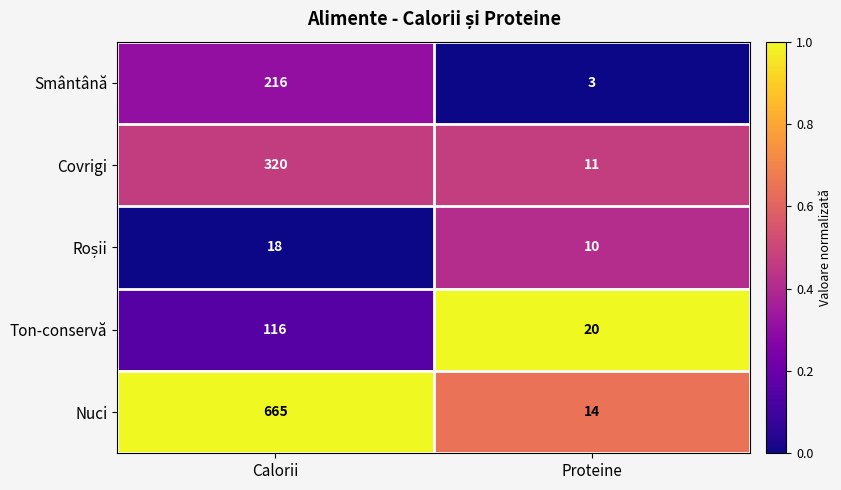

The Covrigi series shows 11 at Proteine. True or false?

True